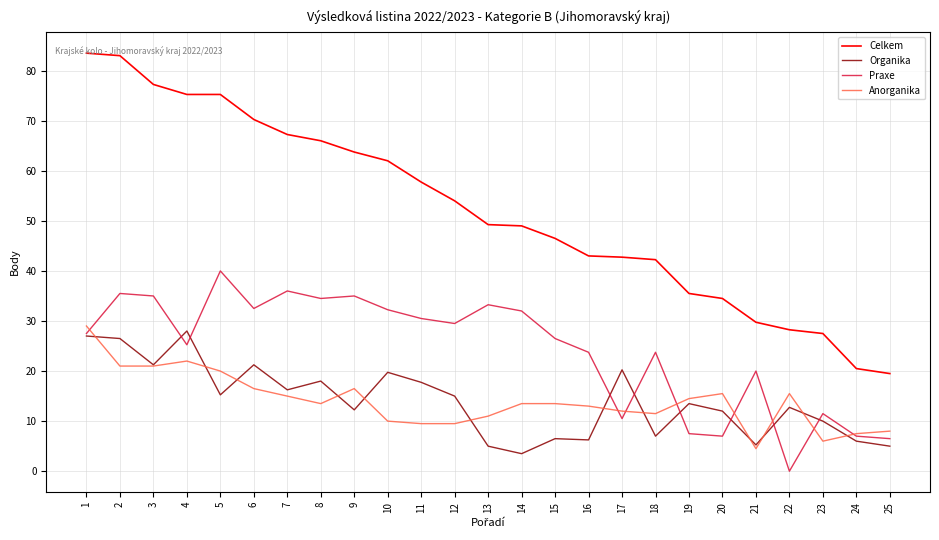

Which category has the lowest value across all series?

22